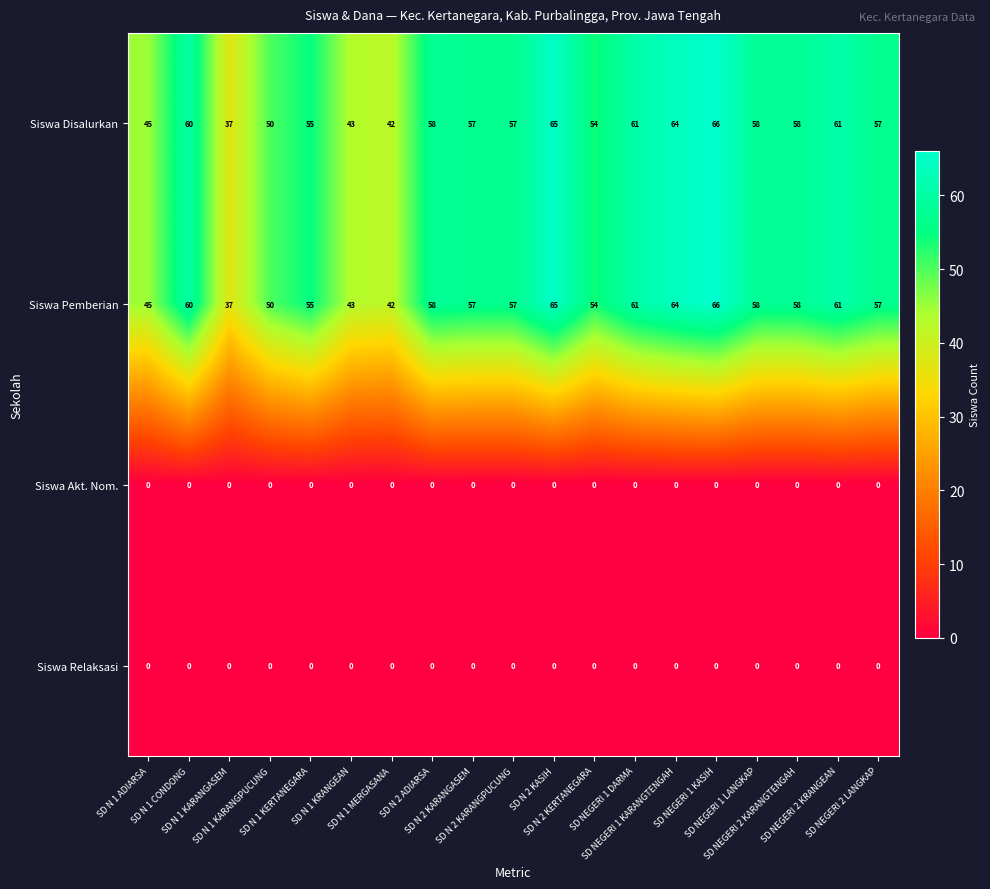

At how many categories does at least one series exceed 18?

19